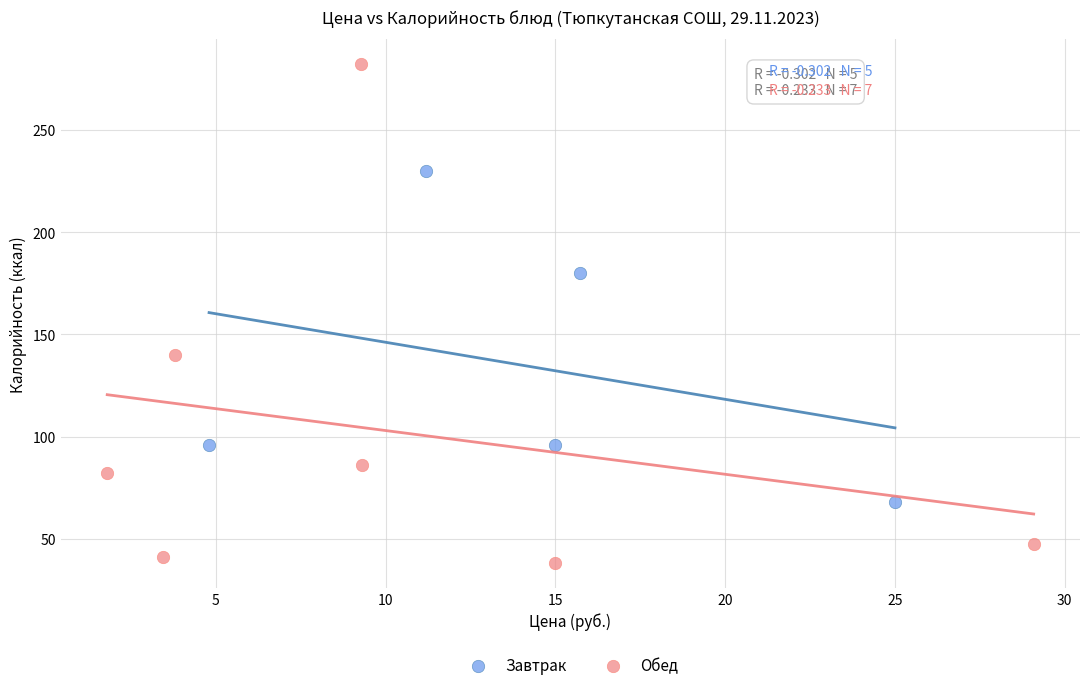

Which series has the largest Y range (max minus min)?

Обед